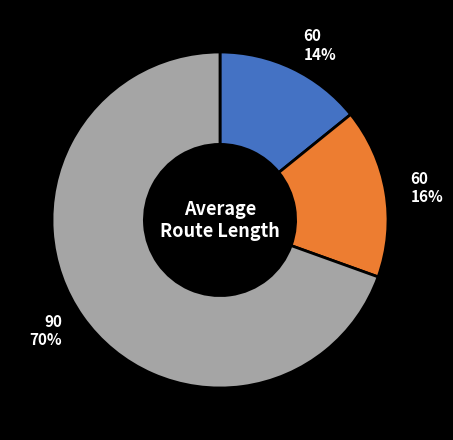

Is there any slice that represents more than half of the pie?

Yes